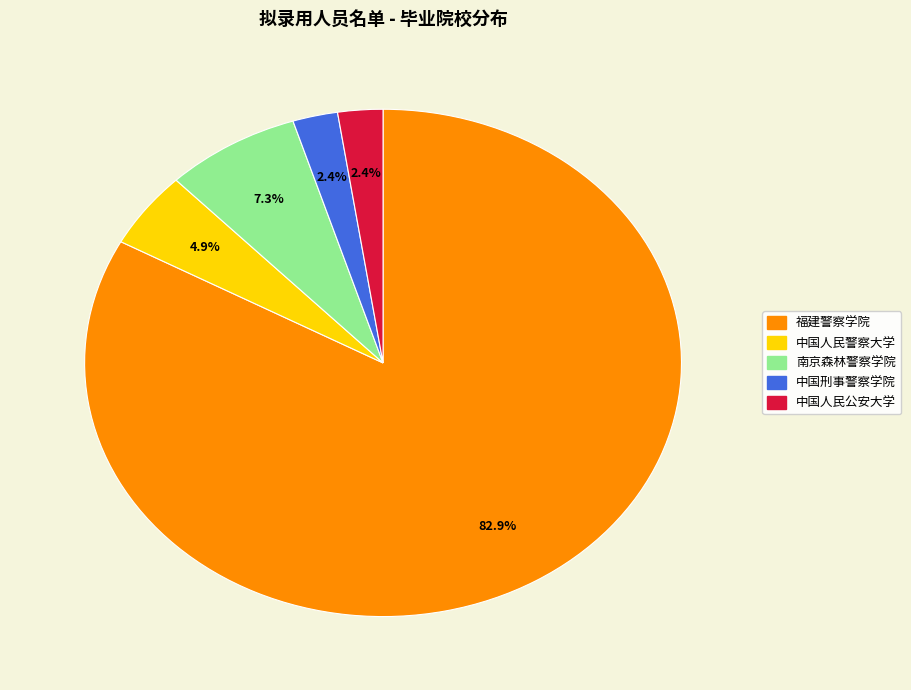

How much of the chart is everything except 中国刑事警察学院?

97.6%